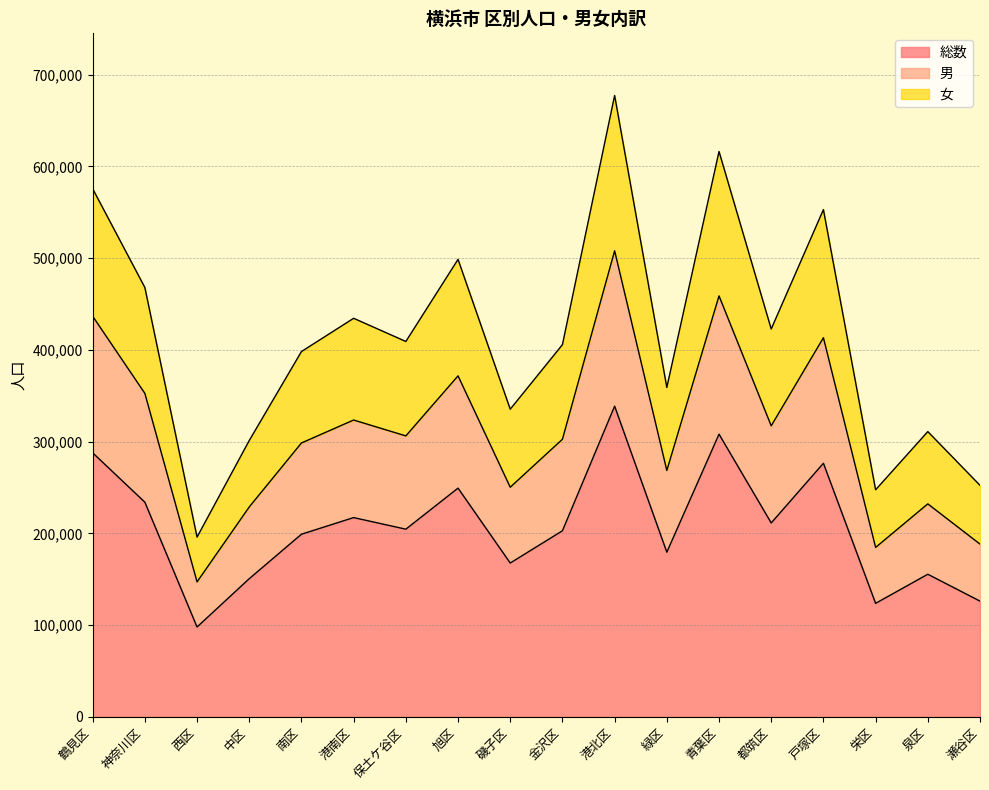

Rank the series by their maximum value, from highest to lowest.

女, 男, 総数